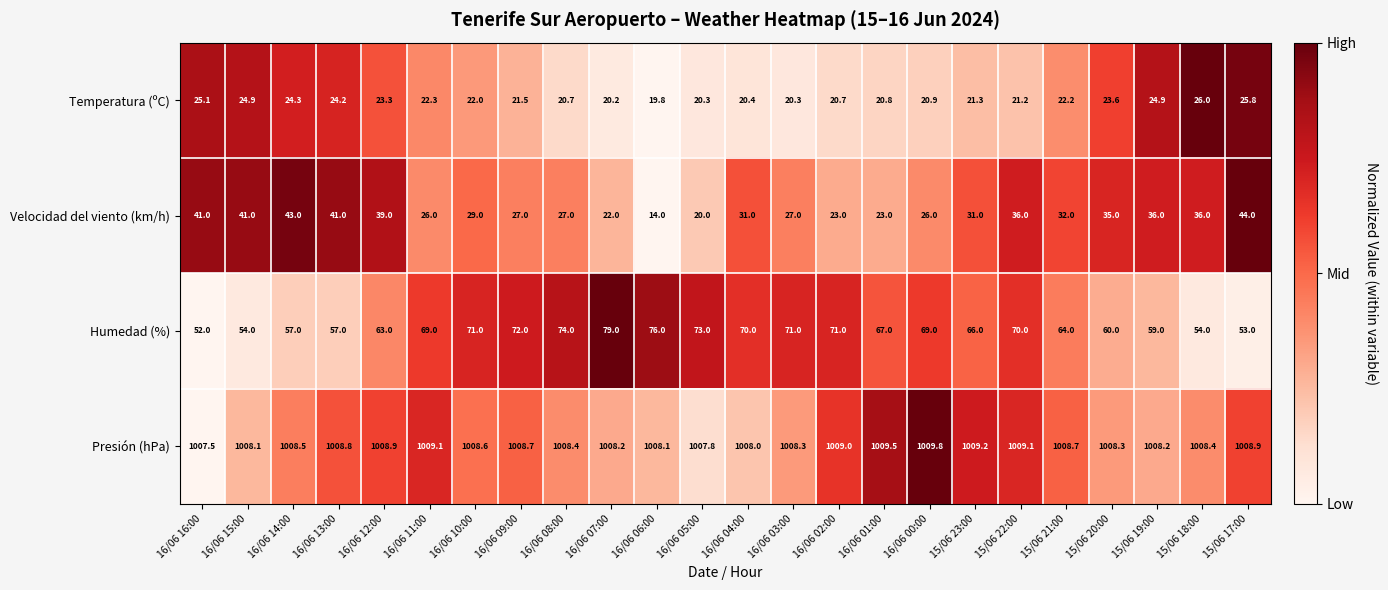

Rank the series by their maximum value, from lowest to highest.

Temperatura (ºC), Velocidad del viento (km/h), Humedad (%), Presión (hPa)